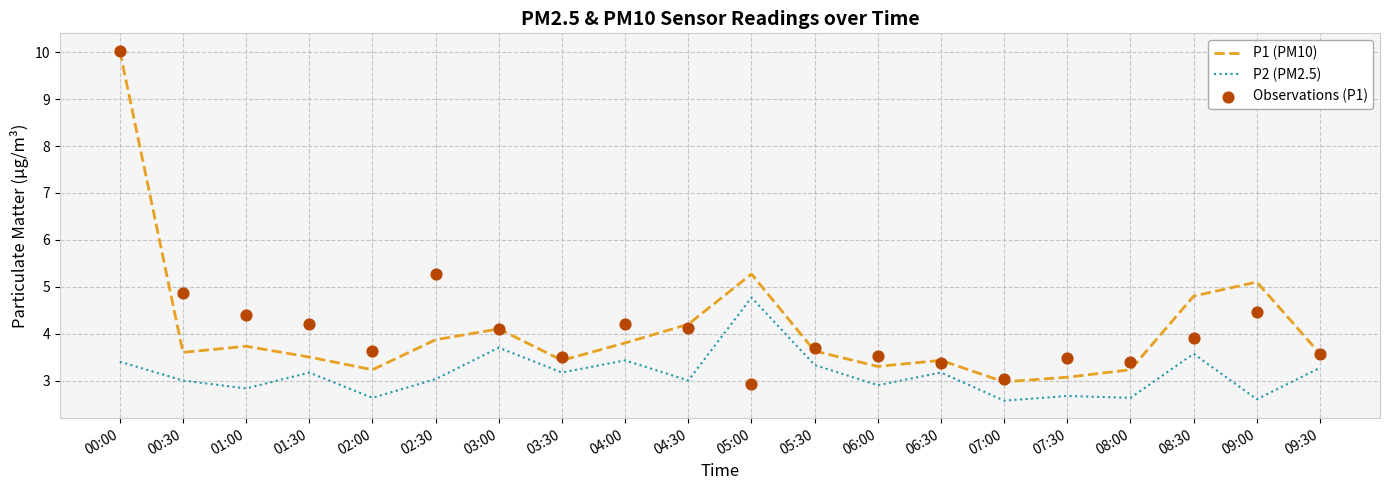

Which series reaches the minimum Y coordinate?

P2 (PM2.5)